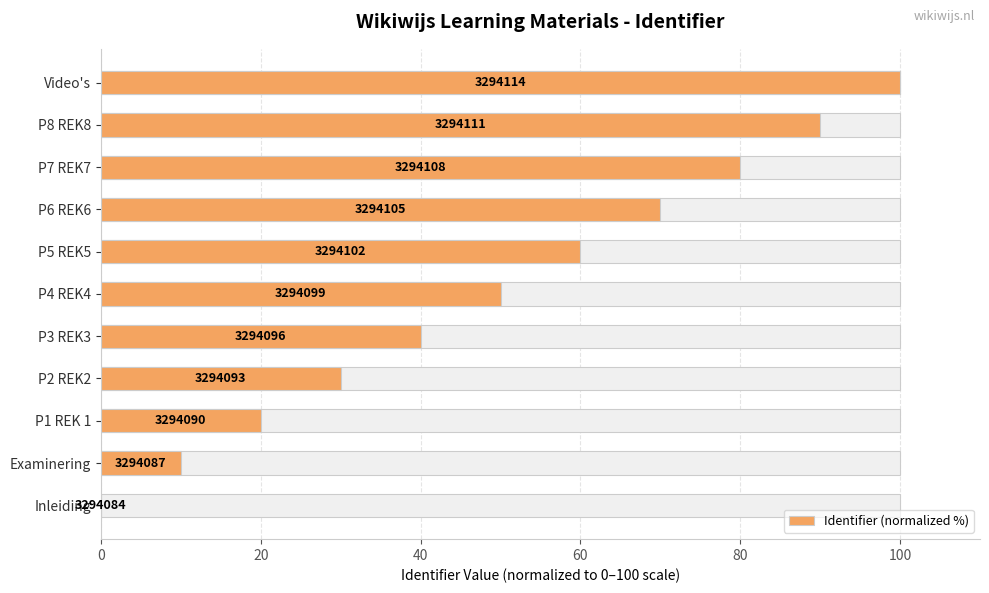

Does the chart contain stacked bars?

No